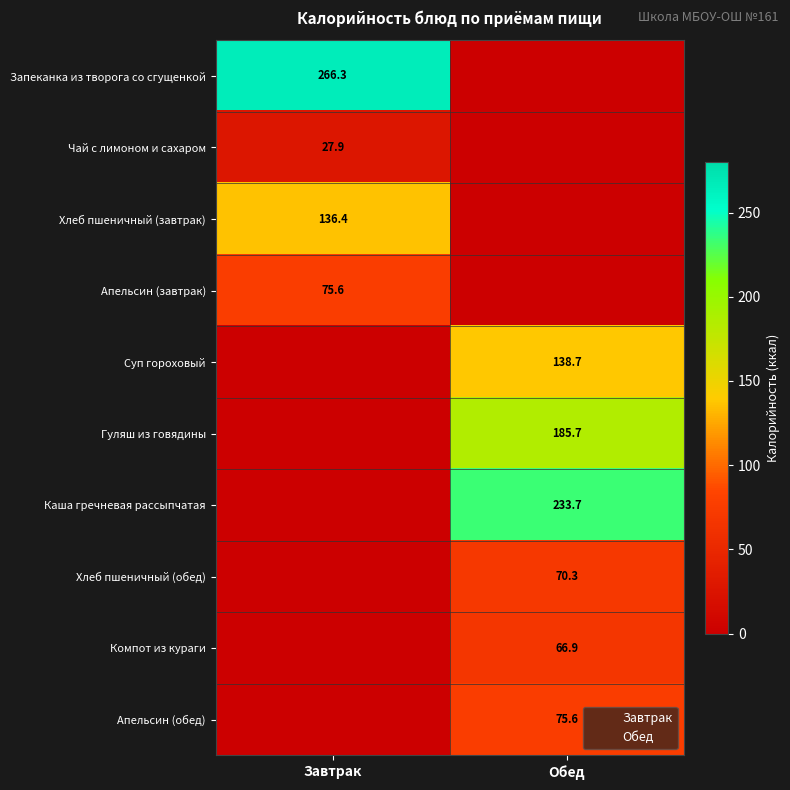

Is it true that Апельсин (завтрак) equals 75.6 at Завтрак?

True